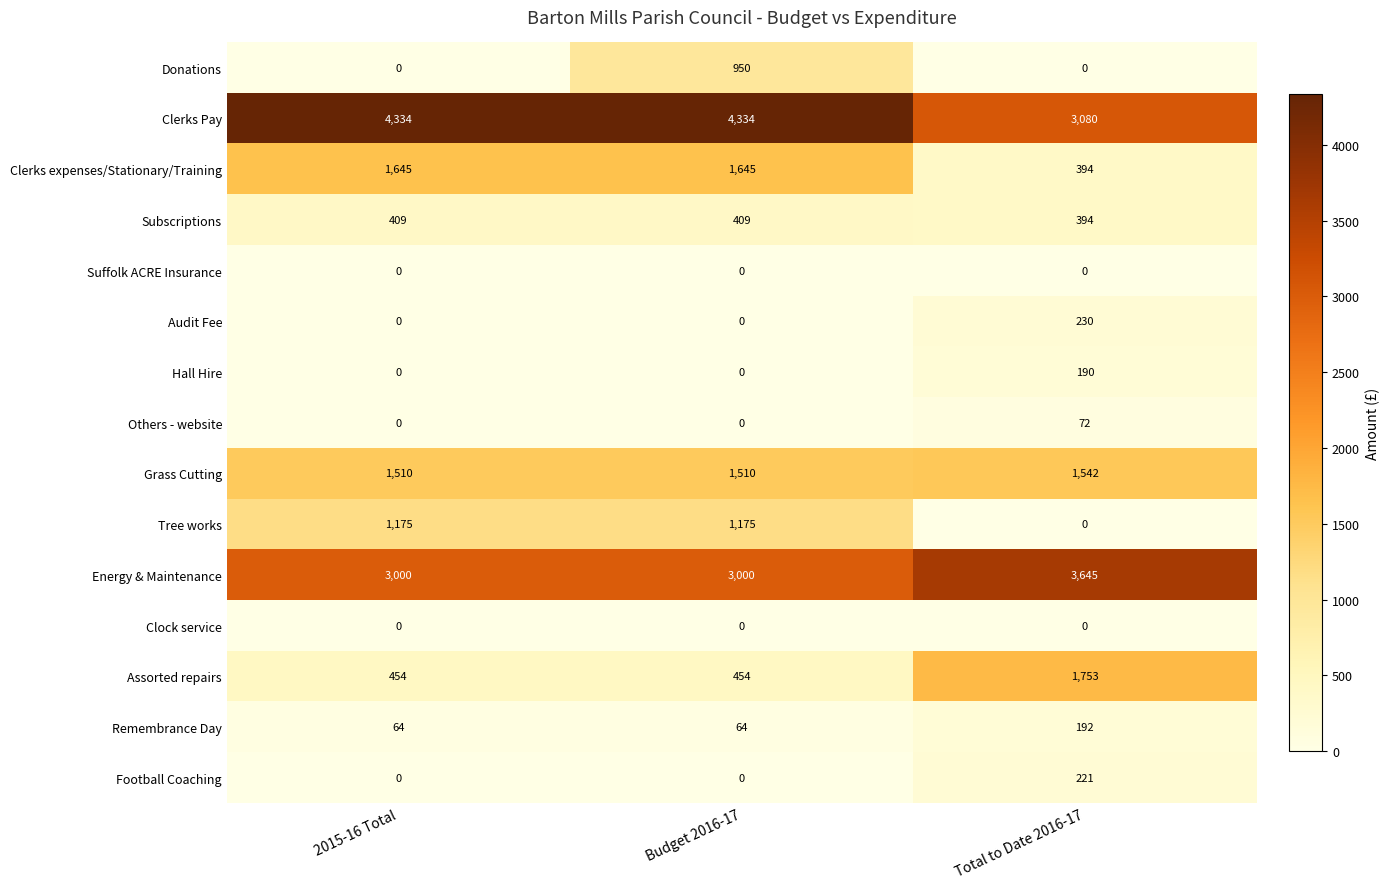

True or false: Energy & Maintenance has a value of 4286 at 2015-16 Total.

False